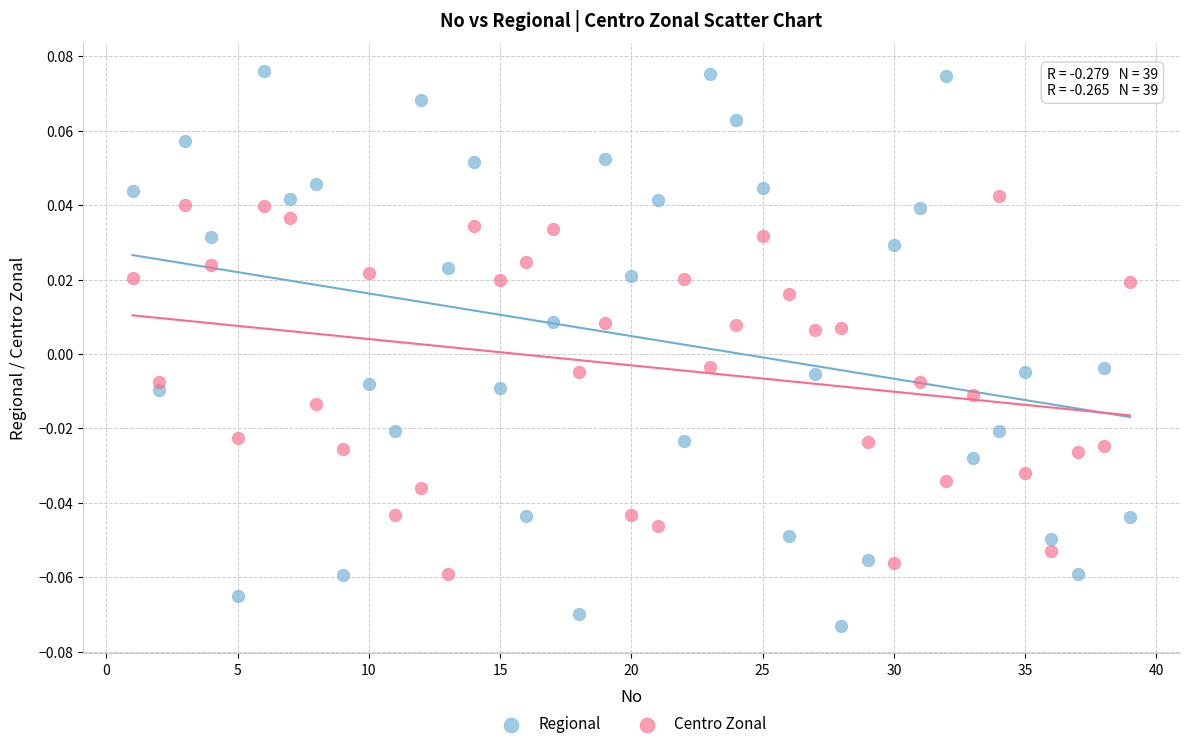

What are all the series names shown in the legend?

Regional, Centro Zonal